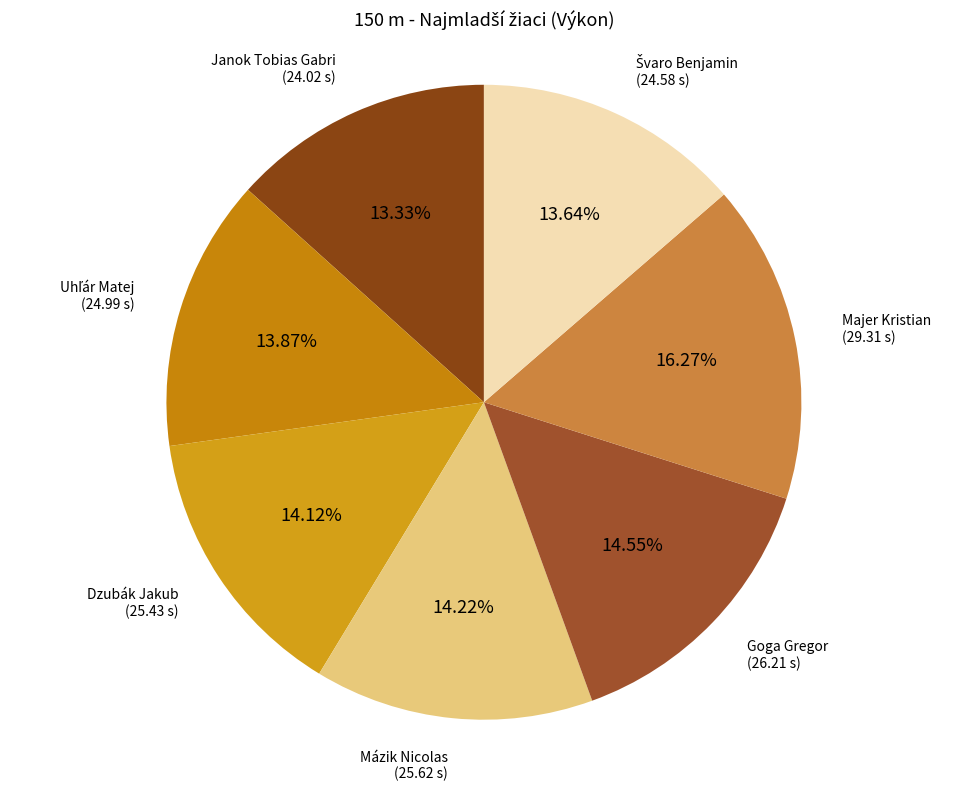

The Dzubák Jakub slice represents 1% of the pie. True or false?

False